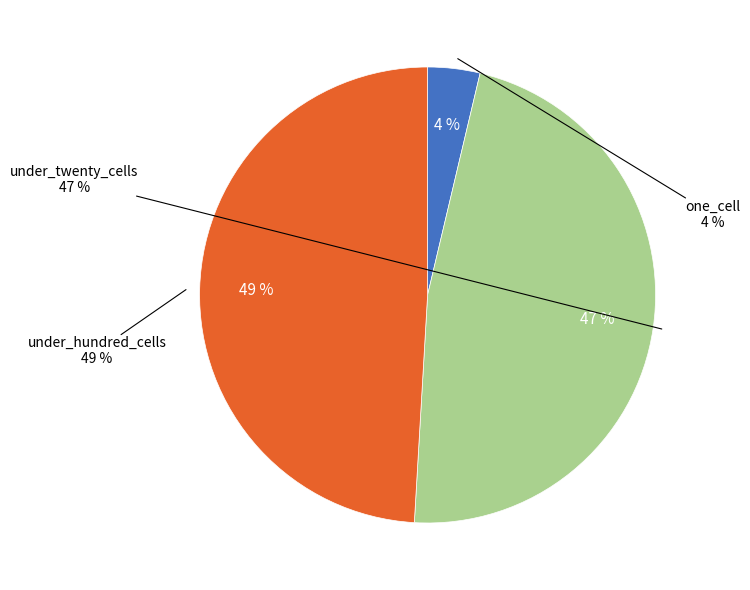

Is under_twenty_cells the majority of the pie?

No